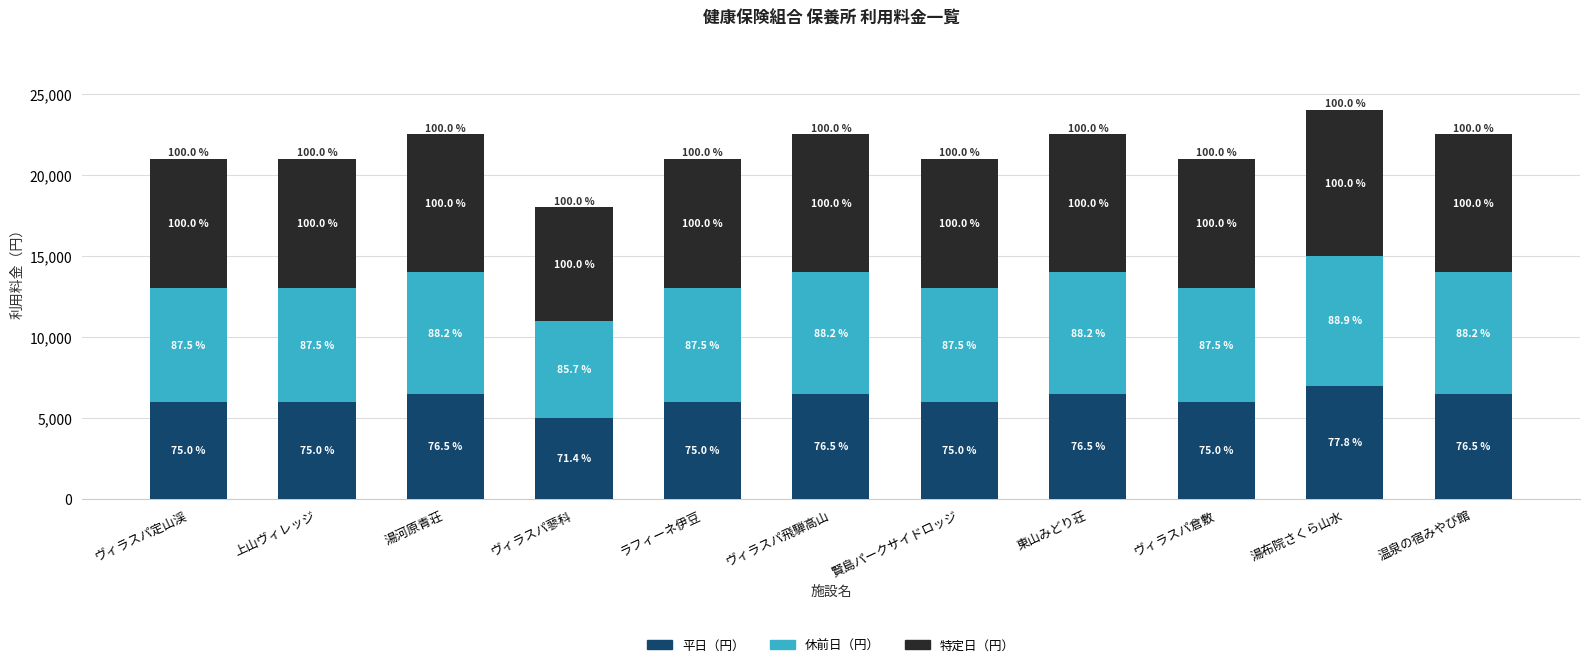

What is the label of the 1st bar from the left?

ヴィラスパ定山渓